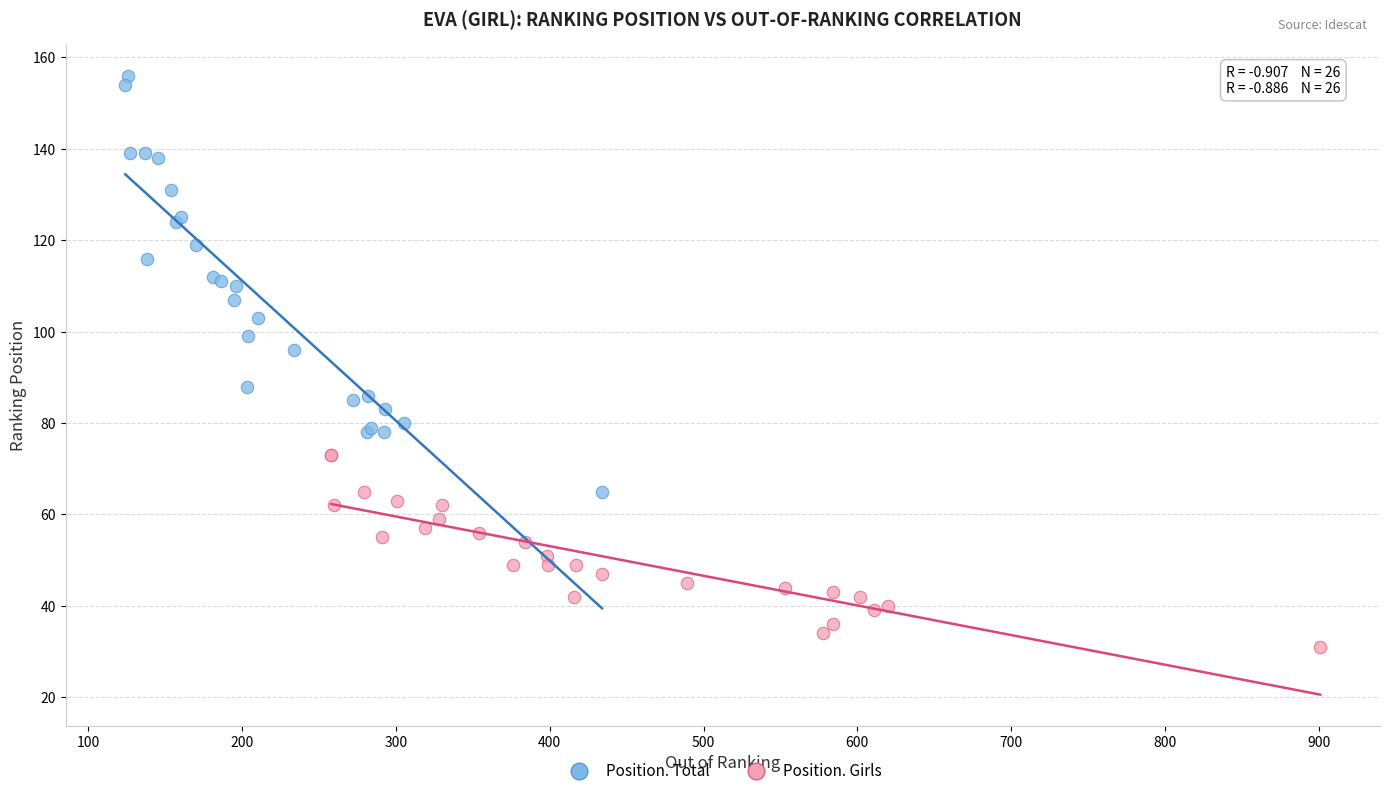

Which series contains the highest Y value?

Position. Total